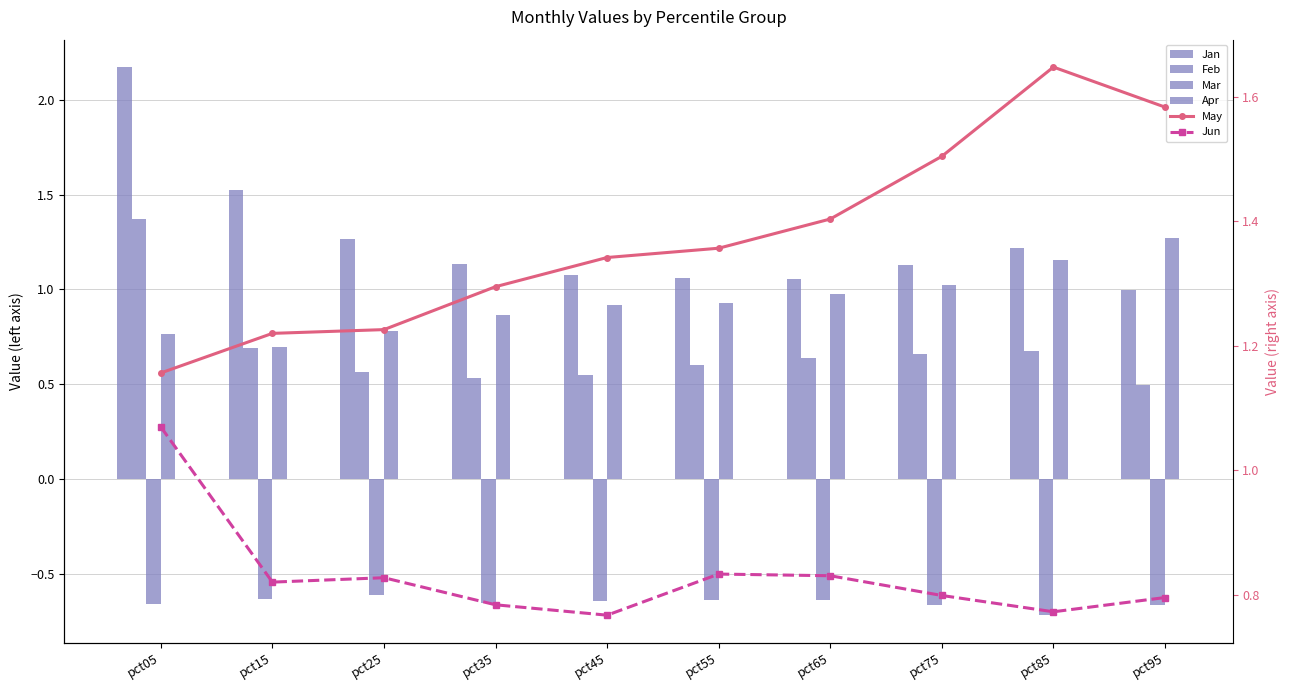

Reading left to right, what are all the values shown in this chart?

Jan: pct05=2.2	pct15=1.5	pct25=1.3	pct35=1.1	pct45=1.1	pct55=1.1	pct65=1.1	pct75=1.1	pct85=1.2	pct95=1.0
Feb: pct05=1.4	pct15=0.7	pct25=0.6	pct35=0.5	pct45=0.5	pct55=0.6	pct65=0.6	pct75=0.7	pct85=0.7	pct95=0.5
Mar: pct05=-0.7	pct15=-0.6	pct25=-0.6	pct35=-0.7	pct45=-0.6	pct55=-0.6	pct65=-0.6	pct75=-0.7	pct85=-0.7	pct95=-0.7
Apr: pct05=0.8	pct15=0.7	pct25=0.8	pct35=0.9	pct45=0.9	pct55=0.9	pct65=1.0	pct75=1.0	pct85=1.2	pct95=1.3
May: pct05=1.2	pct15=1.2	pct25=1.2	pct35=1.3	pct45=1.3	pct55=1.4	pct65=1.4	pct75=1.5	pct85=1.6	pct95=1.6
Jun: pct05=1.1	pct15=0.8	pct25=0.8	pct35=0.8	pct45=0.8	pct55=0.8	pct65=0.8	pct75=0.8	pct85=0.8	pct95=0.8